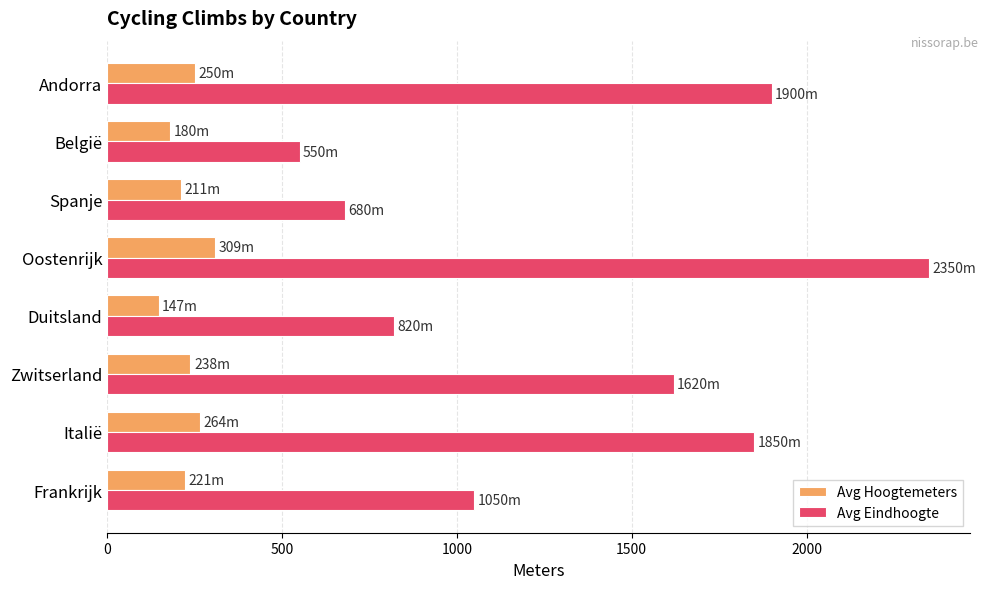

Which series has the largest total across all categories?

Avg Eindhoogte